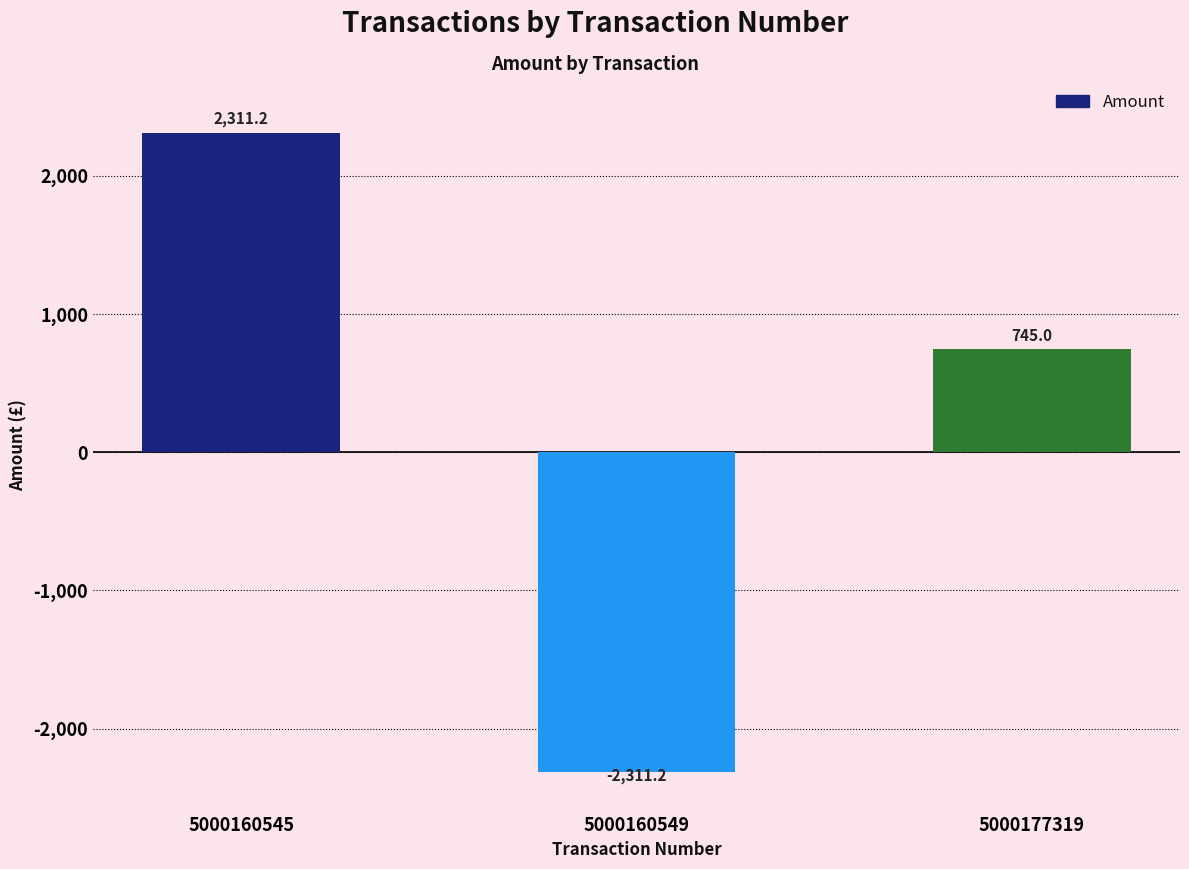

Read the value at 5000177319.

745.0